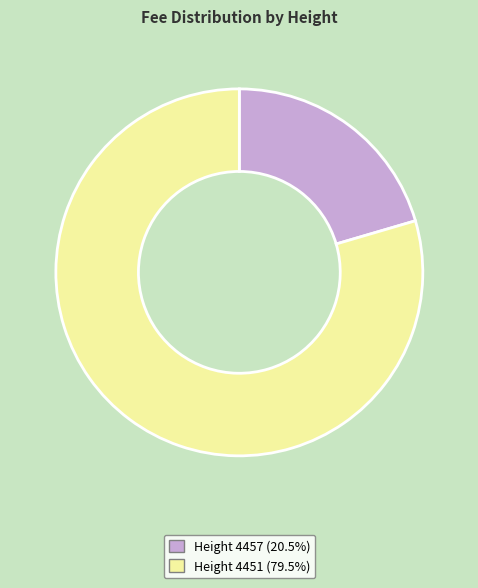

Is Height 4451 (79.5%) the majority of the pie?

Yes